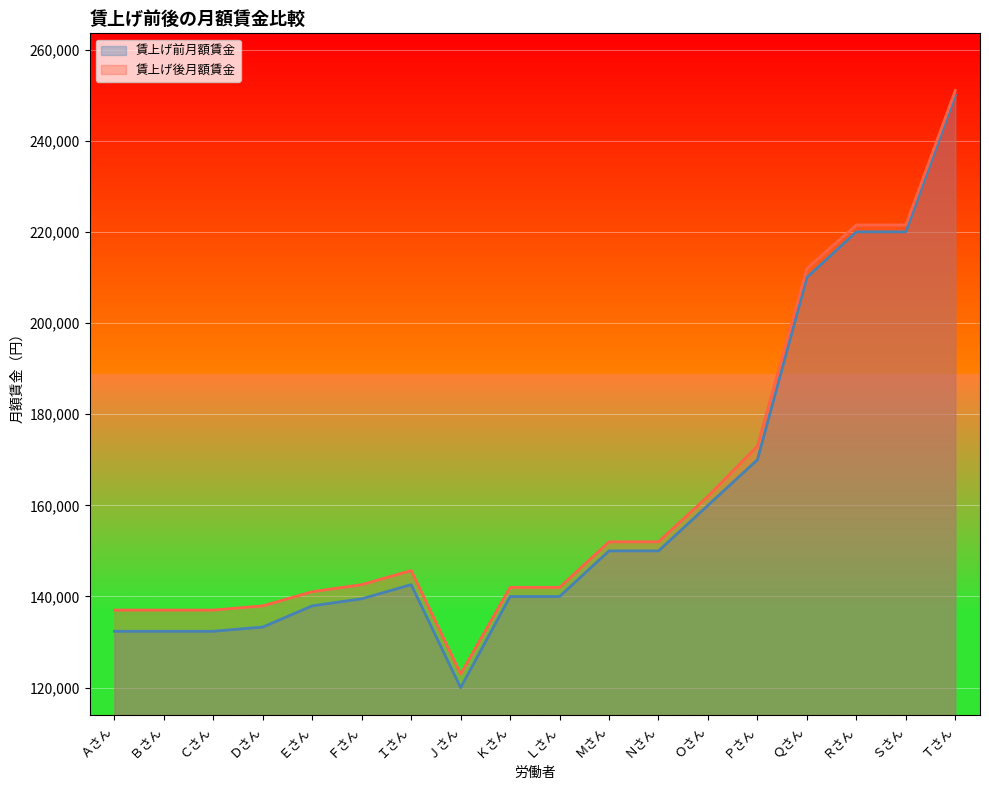

At which label does 賃上げ後月額賃金 first exceed 145700?

Ｍさん